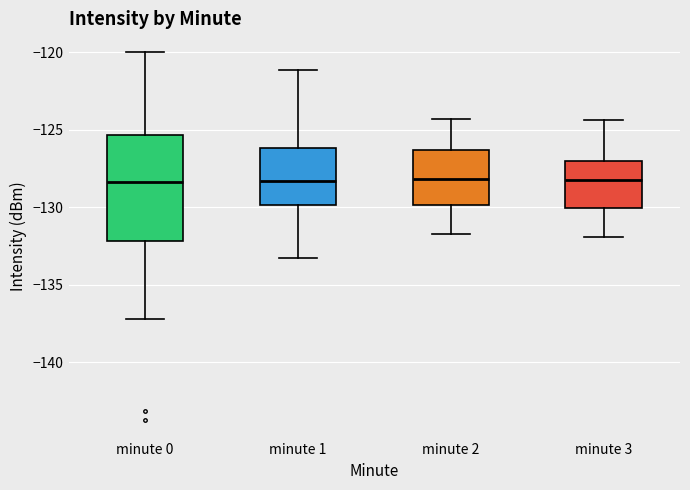

Reading left to right, transcribe this box plot: for each box, give where its median line is, the range the box spans, and where its two whiskers end, as read against the y-axis. The values are not printed on the chart, so give them approximately, as read against the axis.

minute 0: median -128.5, box -132.0 to -125.5, whiskers -137.0 to -120.0
minute 1: median -128.5, box -130.0 to -126.0, whiskers -133.5 to -121.0
minute 2: median -128.0, box -130.0 to -126.5, whiskers -131.5 to -124.5
minute 3: median -128.0, box -130.0 to -127.0, whiskers -132.0 to -124.5